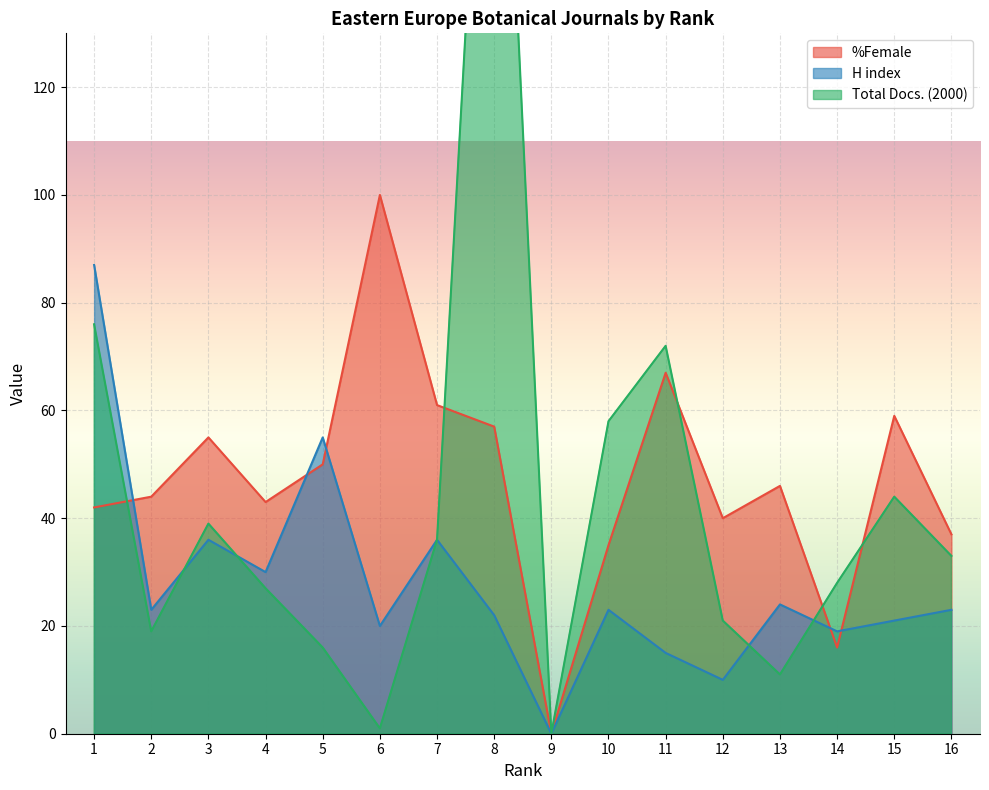

Which category has the lowest value in the Total Docs. (2000) series?

9